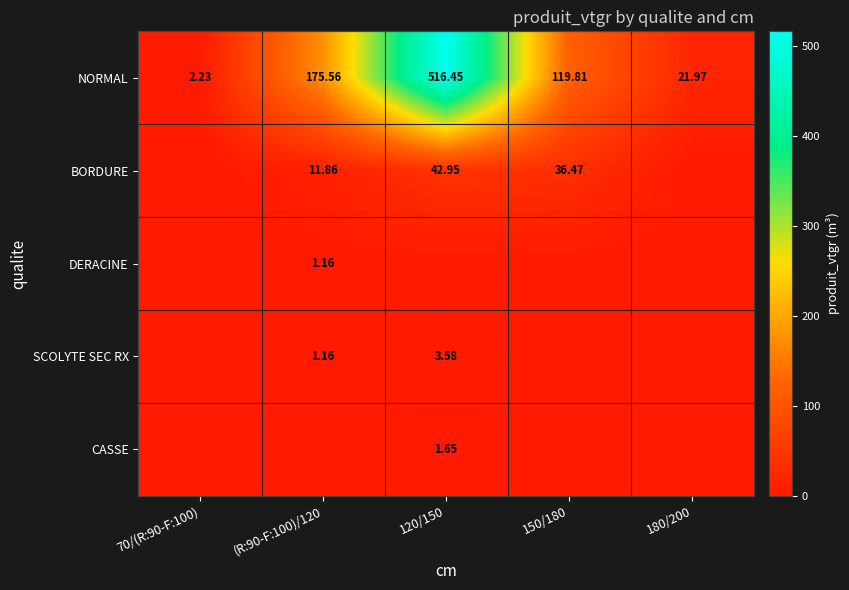

What is the sum of the BORDURE values at 70/(R:90-F:100) and 150/180?

36.5